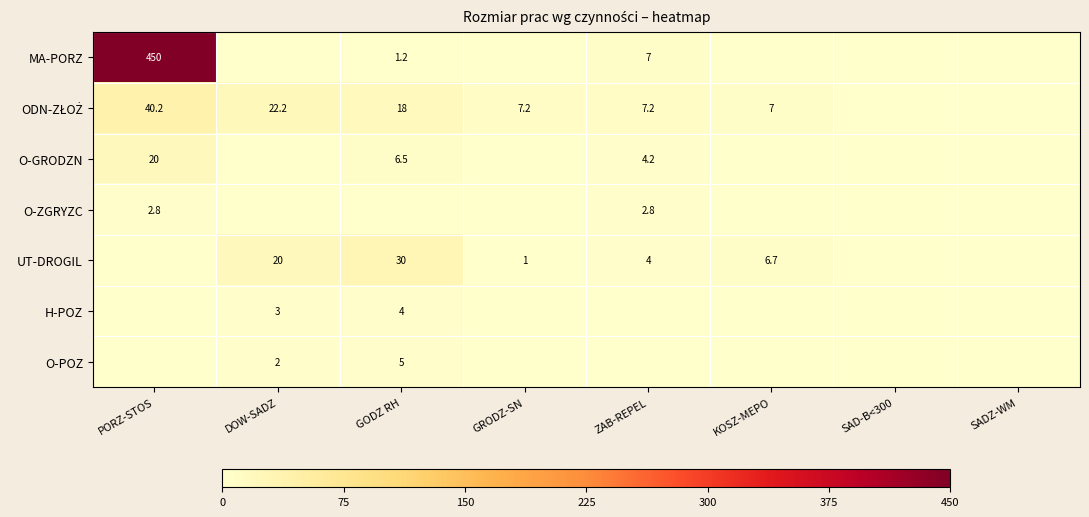

The MA-PORZ series shows 0.7 at GODZ RH. True or false?

False